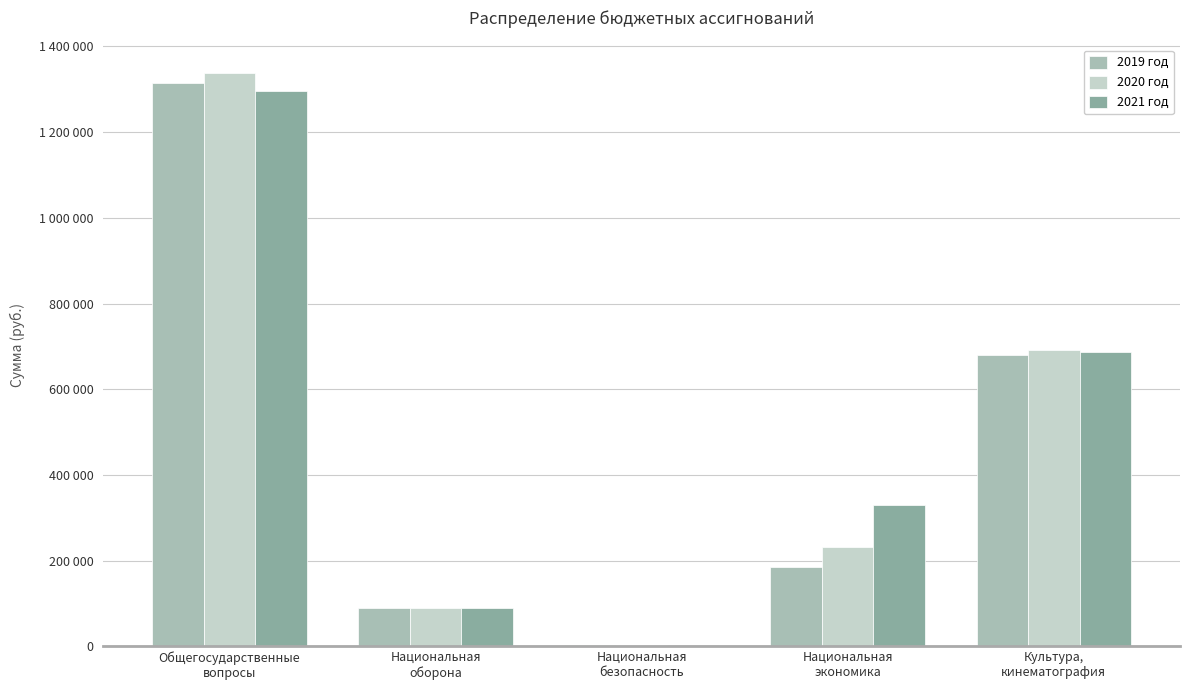

At which label is 2019 год closest to 658514?

Культура,
кинематография